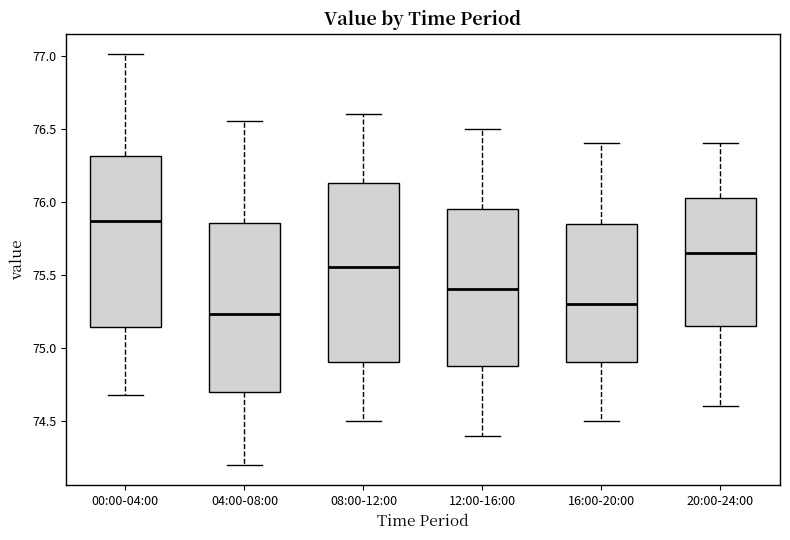

Where is the lower edge of the box for 04:00-08:00 on the y-axis? The values are not printed on the chart, so give them approximately, as read against the axis.

74.70